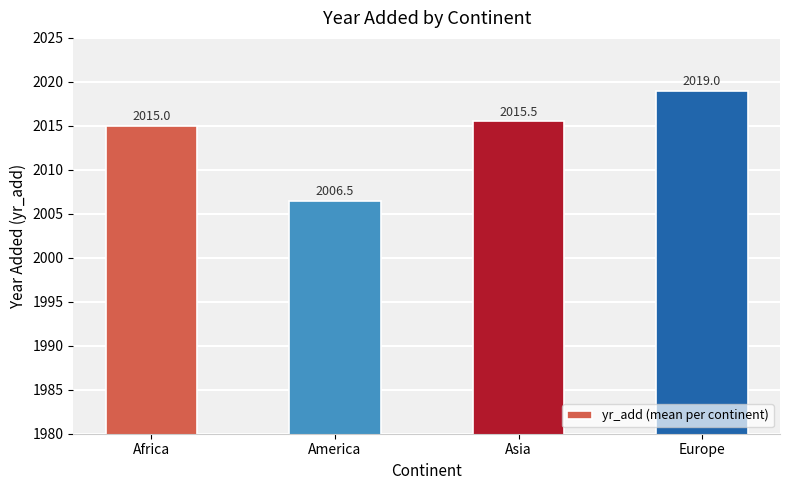

What is the minimum value shown in the chart?

2006.5